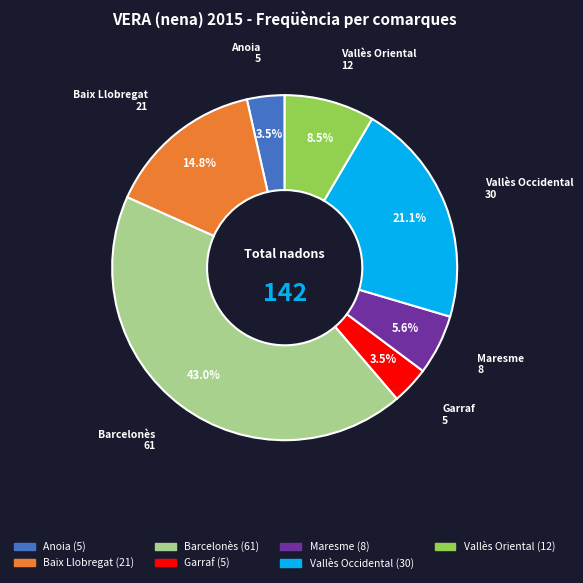

To the nearest percent, what portion does Vallès Occidental represent?

21%